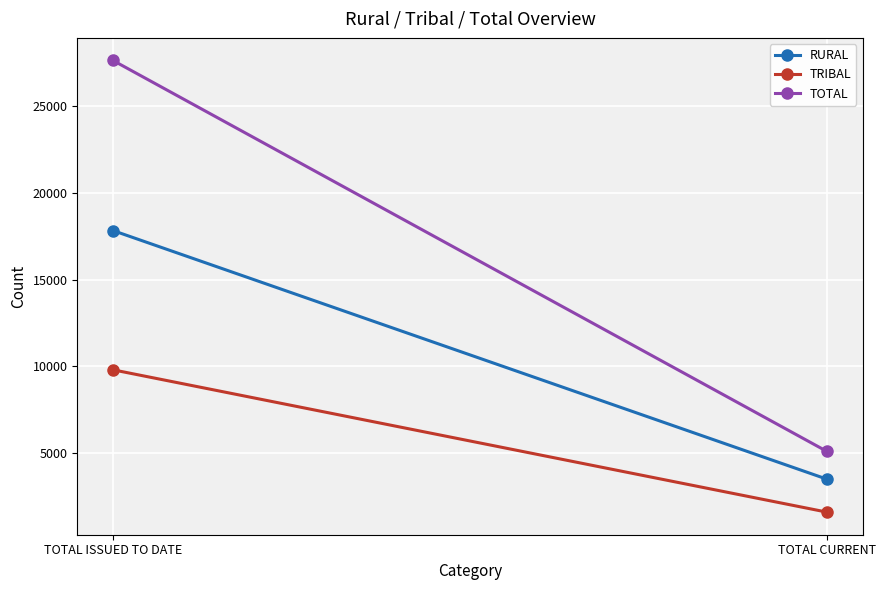

What is the difference between the maximum and minimum values in the RURAL series?

14323